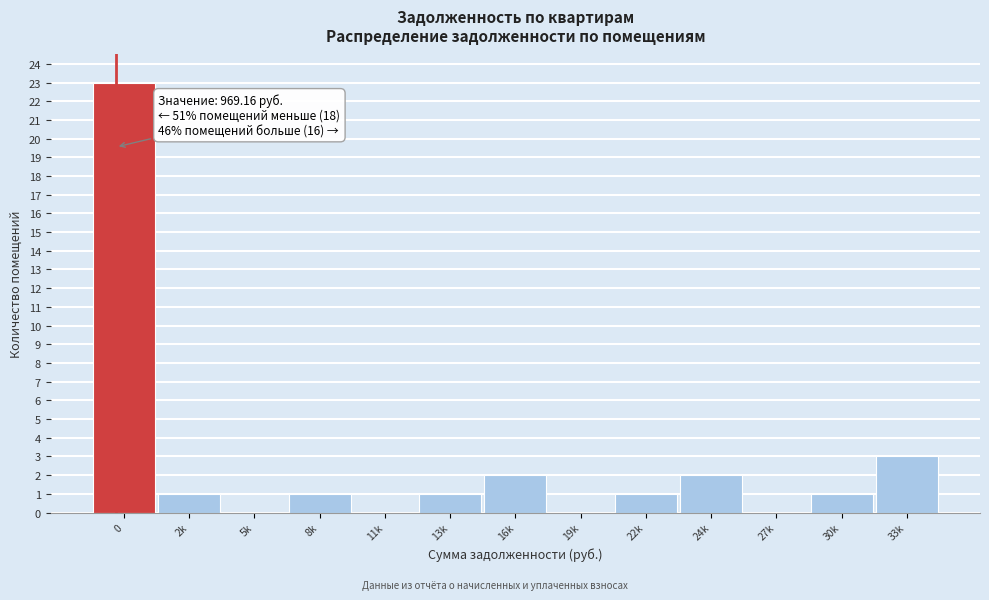

Reading right to left, list all the values displayed in this chart.

33k=3	30k=1	27k=0	24k=2	22k=1	19k=0	16k=2	13k=1	11k=0	8k=1	5k=0	2k=1	0=23